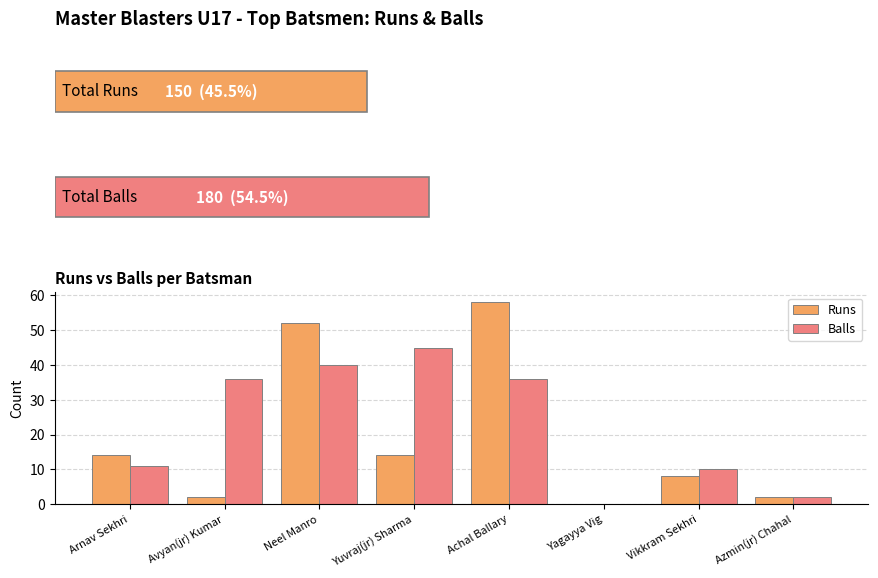

Which series changed the most between Arnav Sekhri and Vikkram Sekhri?

Runs